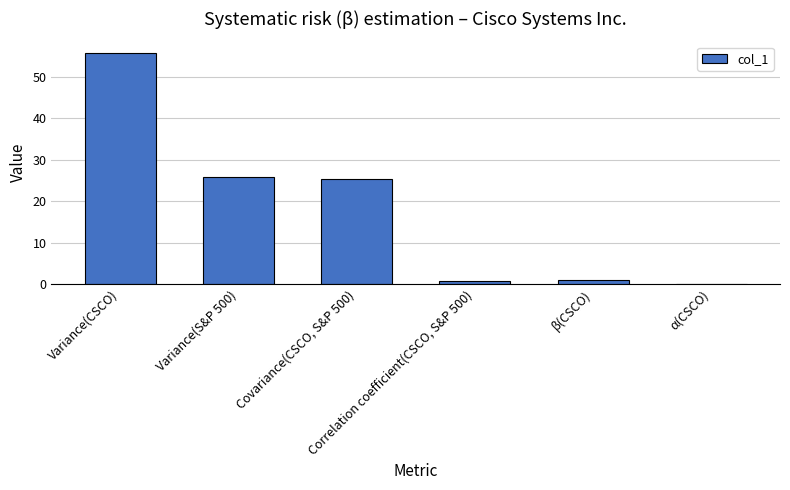

Is it true that the value at β(CSCO) is 1.0?

True